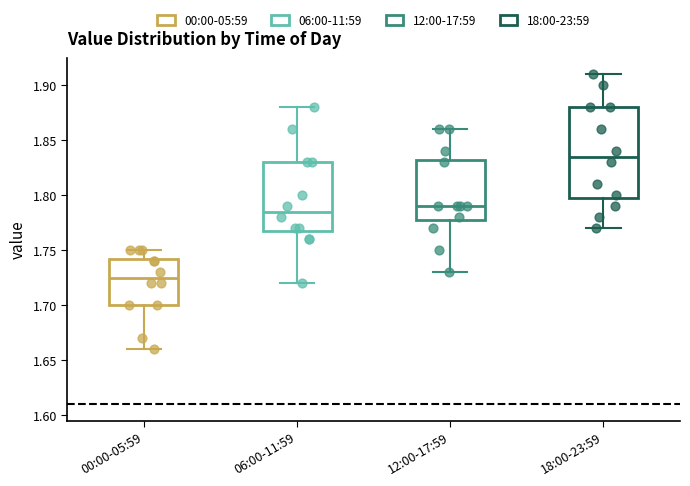

Which box has the lowest median line?

00:00-05:59